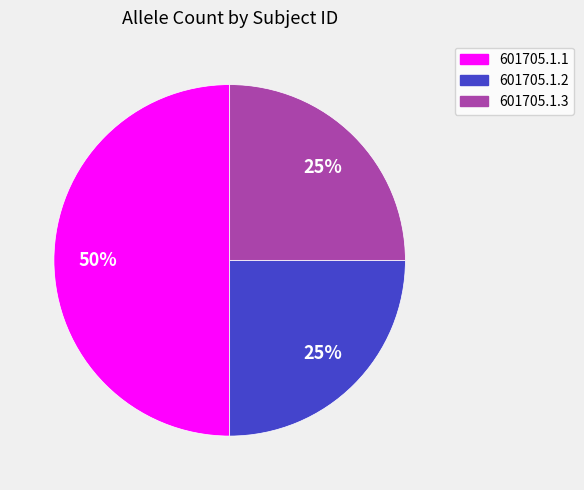

Which slice is the largest?

601705.1.1